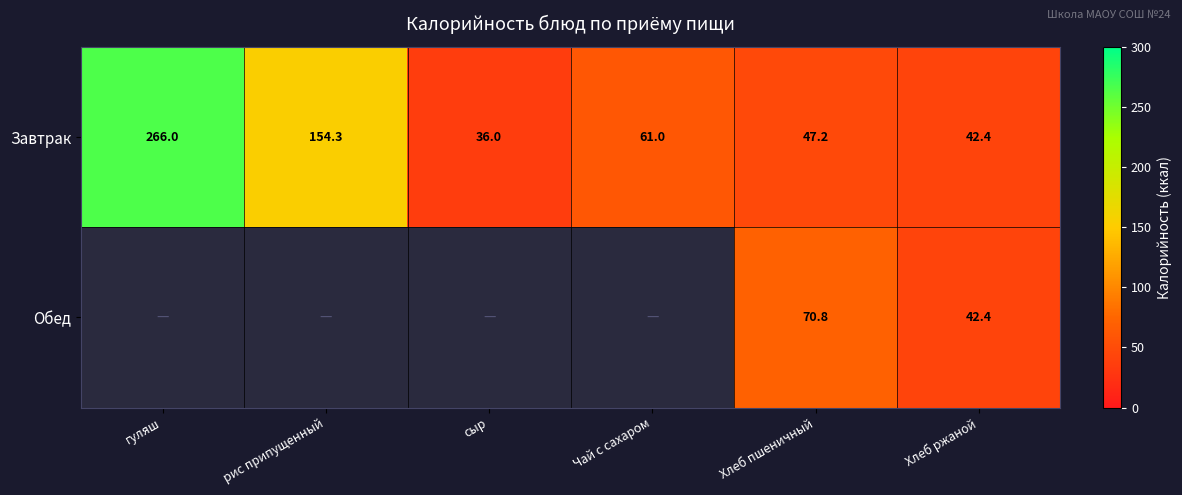

Count the number of categories in the chart.

6